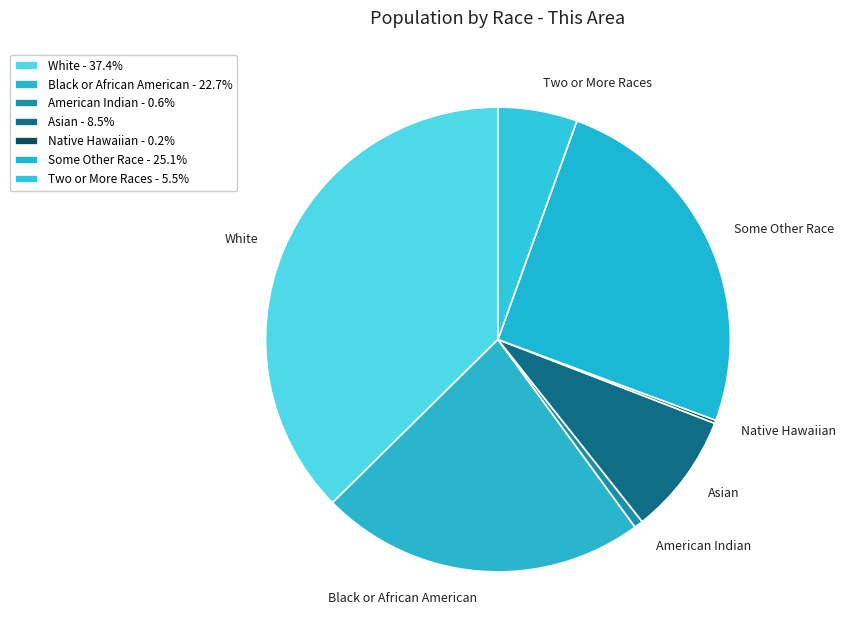

Is the sum of White and Black or African American greater than half?

Yes